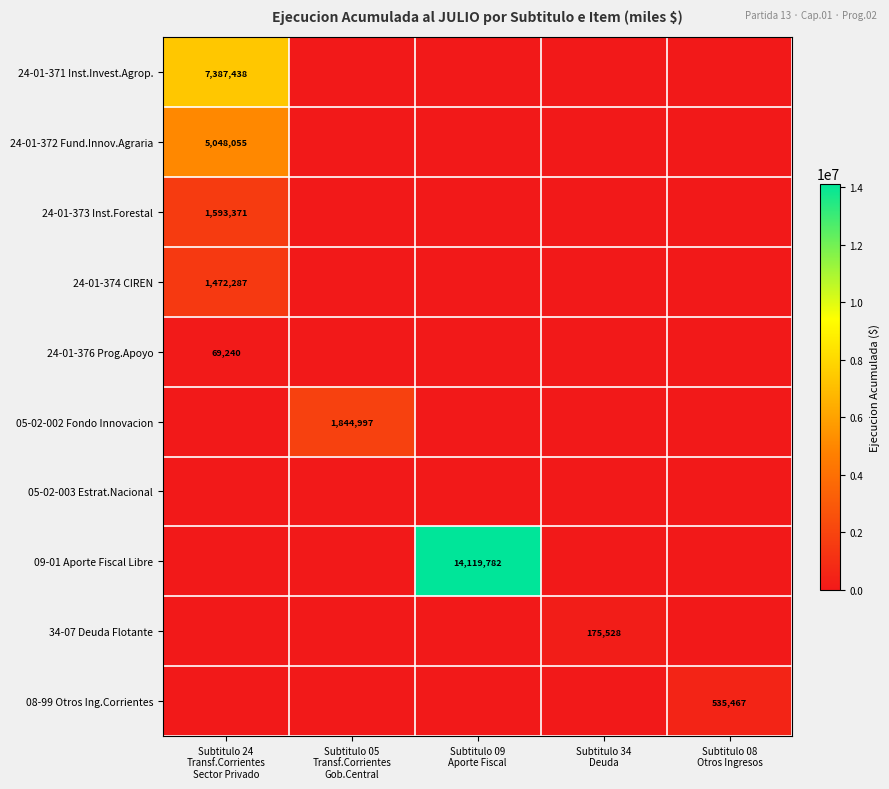

Is the value of 09-01 Aporte Fiscal Libre at Subtitulo 05 Transf.Corrientes Gob.Central greater than the value of 08-99 Otros Ing.Corrientes at Subtitulo 24 Transf.Corrientes Sector Privado?

No